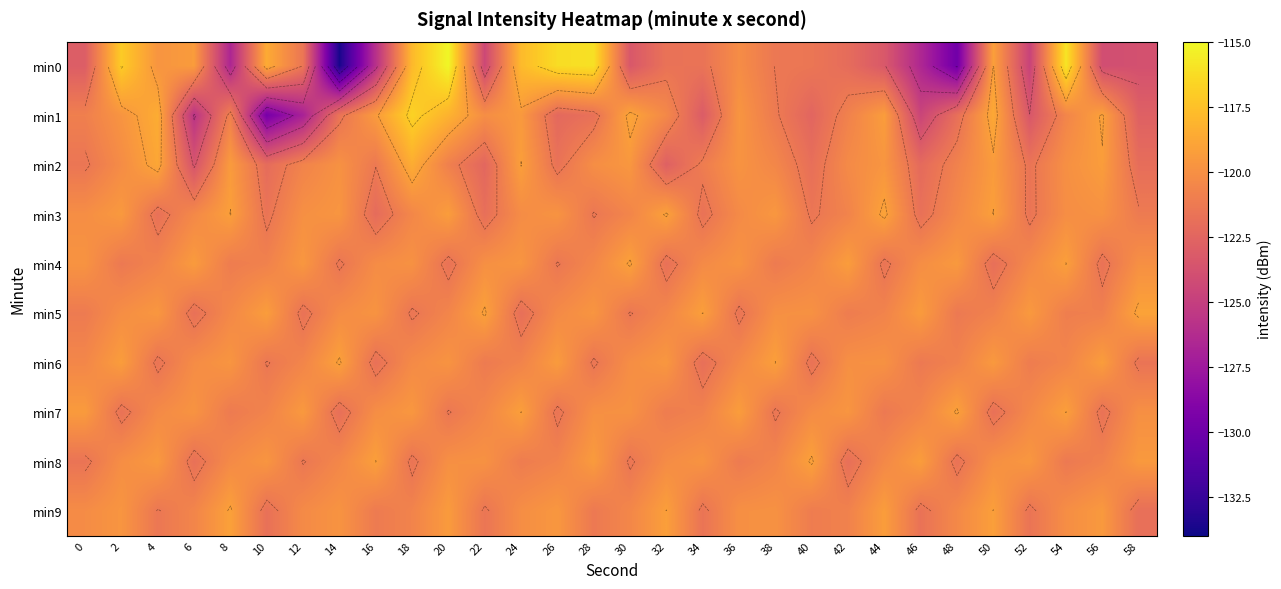

How many values in the min0 series are below -121?

18